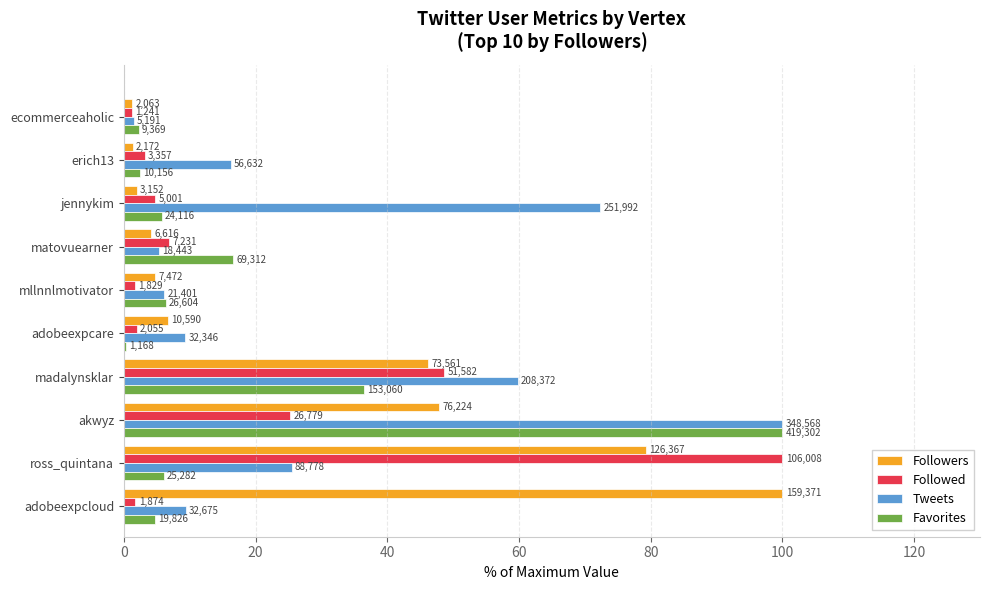

List the series in order of their peak value, lowest first.

Followers, Followed, Tweets, Favorites